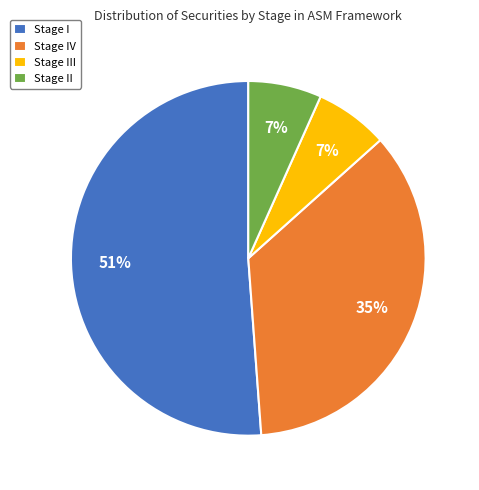

Combined, do Stage I and Stage II account for over 50%?

Yes